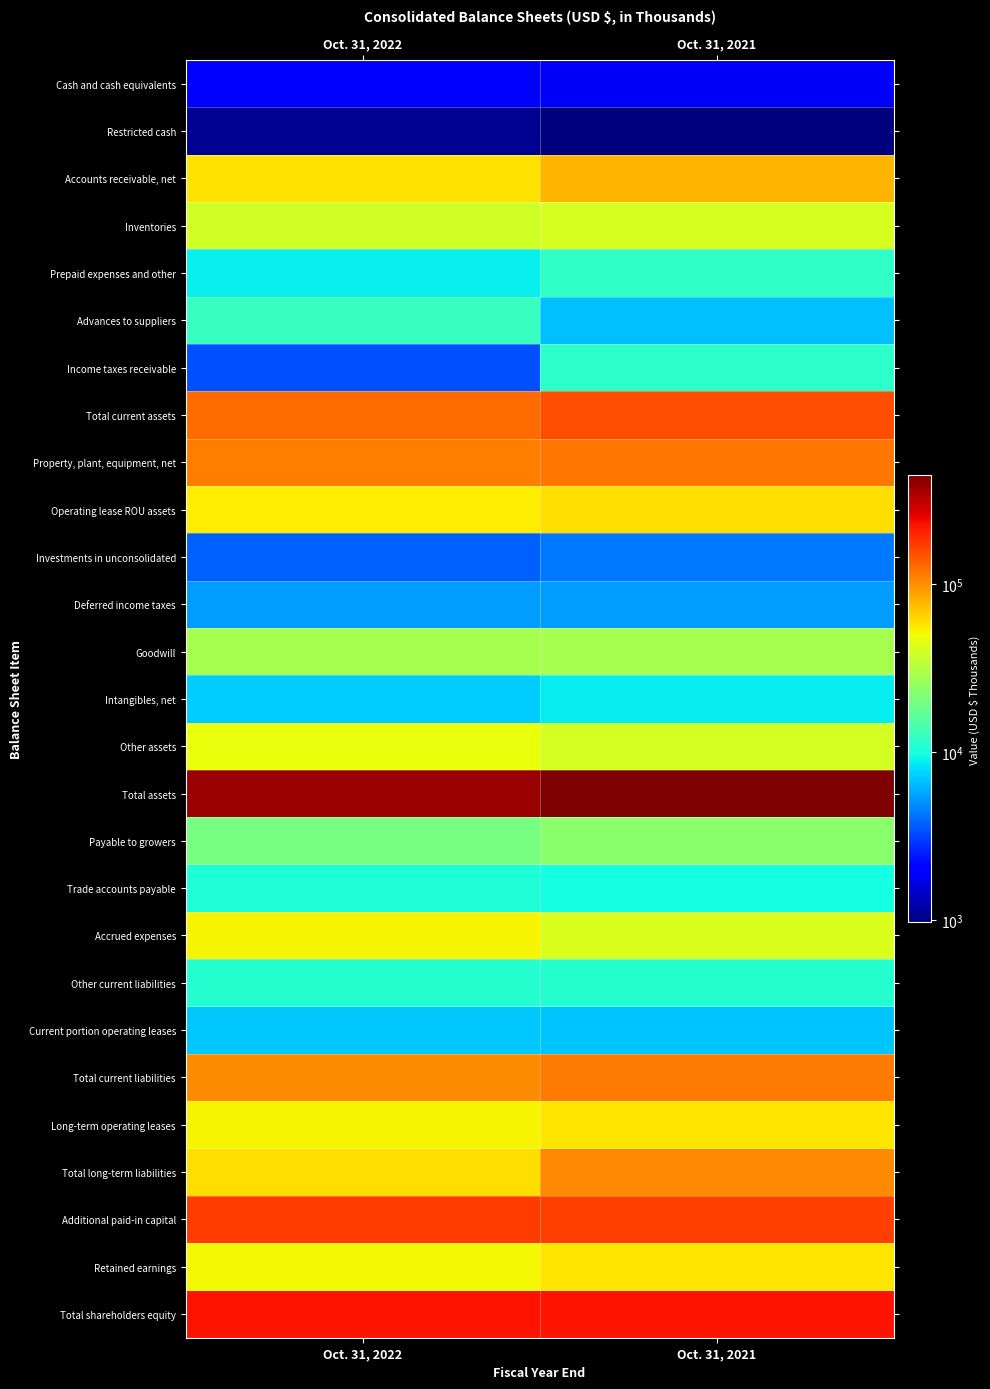

What is the difference between the highest and lowest values at Oct. 31, 2022?

384672